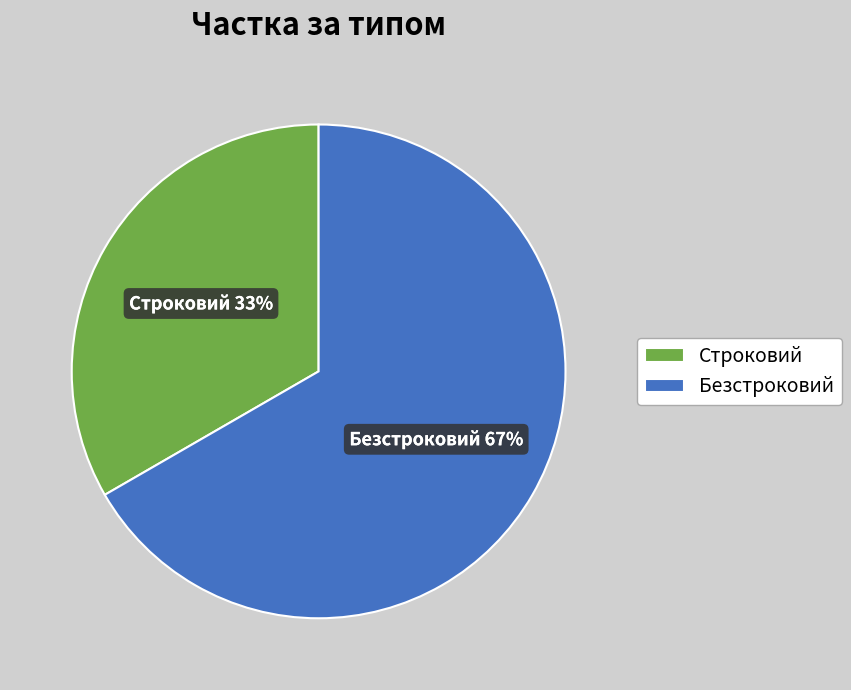

To the nearest percent, what is the combined percentage of Строковий and Безстроковий?

100%